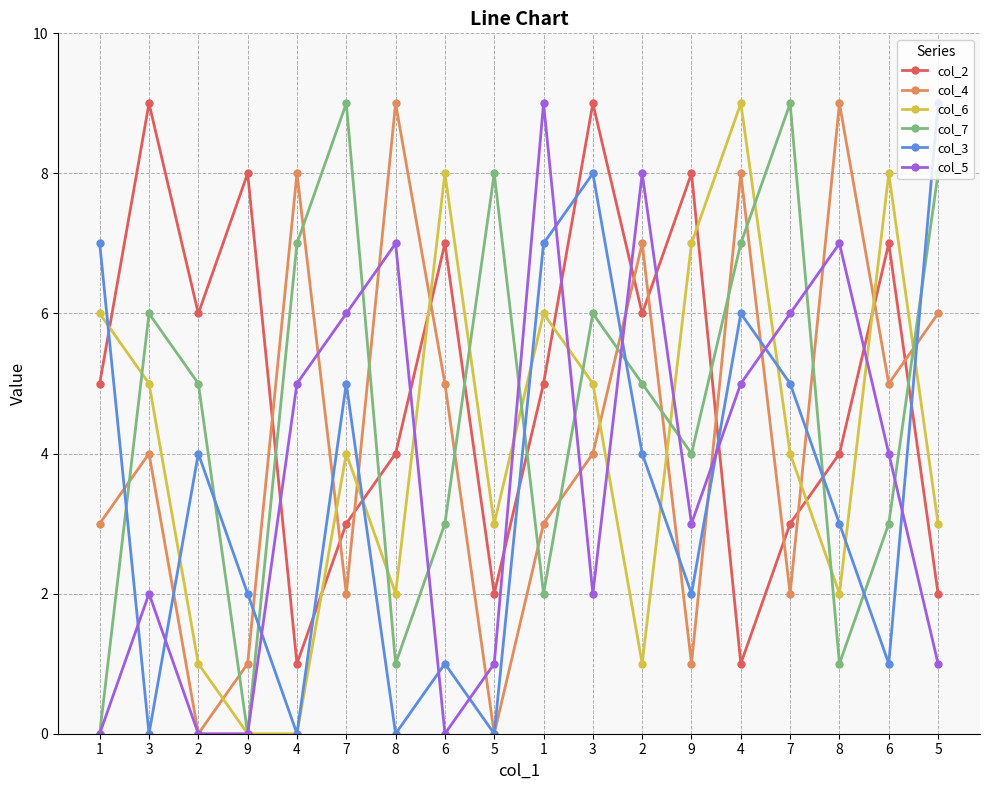

The value of col_5 at 3 is 1. True or false?

False